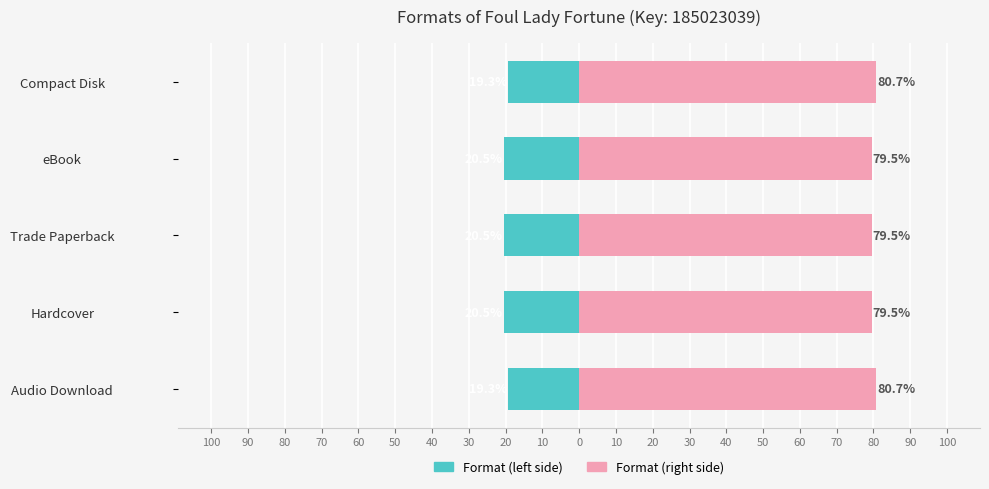

List the series in order of their overall mean, lowest first.

Format (left), Format (right)